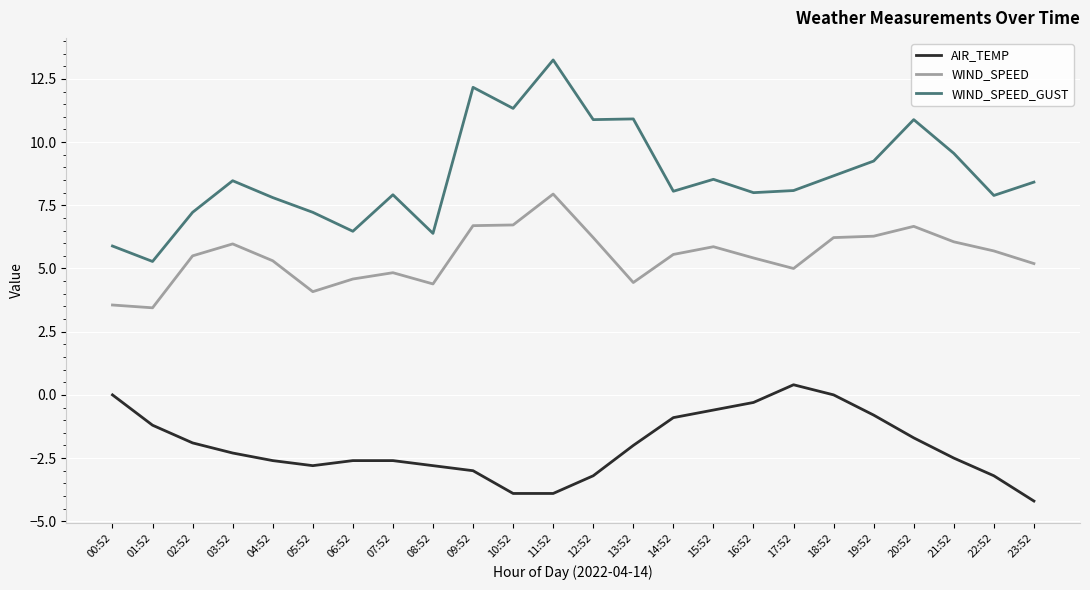

Which series changed the most between 05:52 and 17:52?

AIR_TEMP